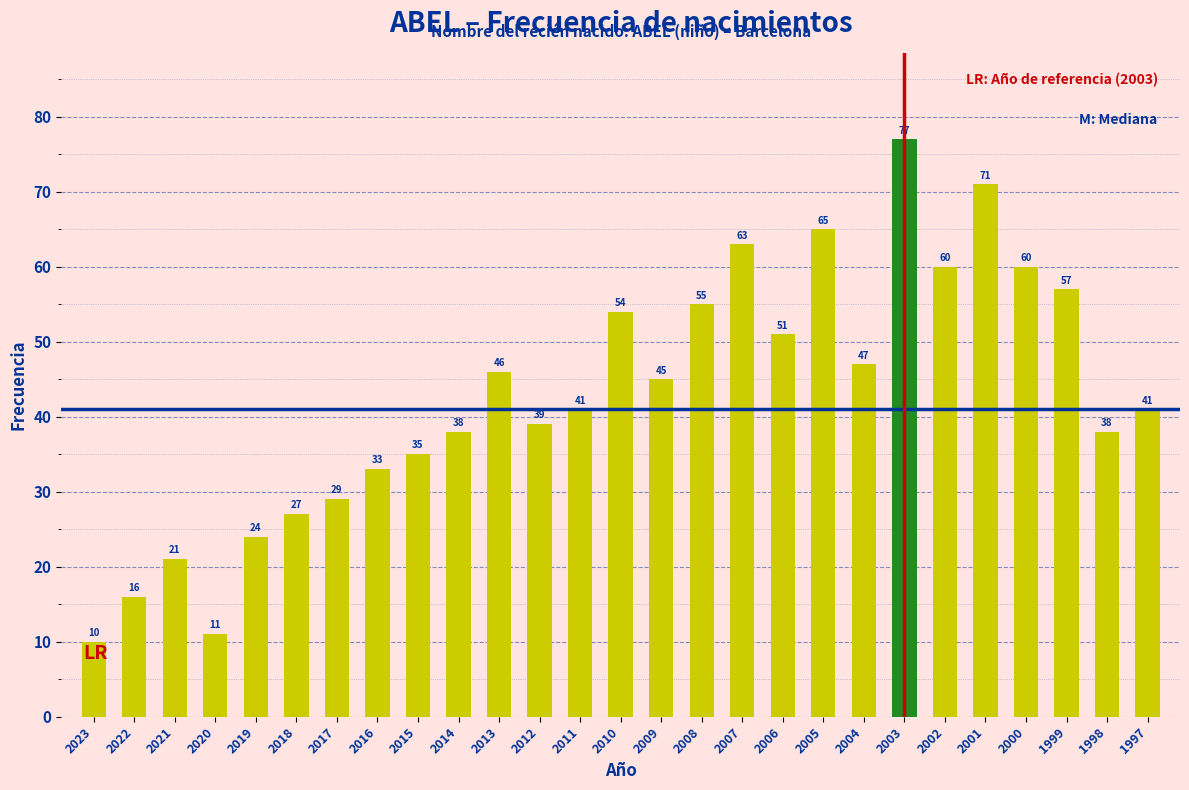

Reading right to left, list all the values displayed in this chart.

1997=41	1998=38	1999=57	2000=60	2001=71	2002=60	2003=77	2004=47	2005=65	2006=51	2007=63	2008=55	2009=45	2010=54	2011=41	2012=39	2013=46	2014=38	2015=35	2016=33	2017=29	2018=27	2019=24	2020=11	2021=21	2022=16	2023=10